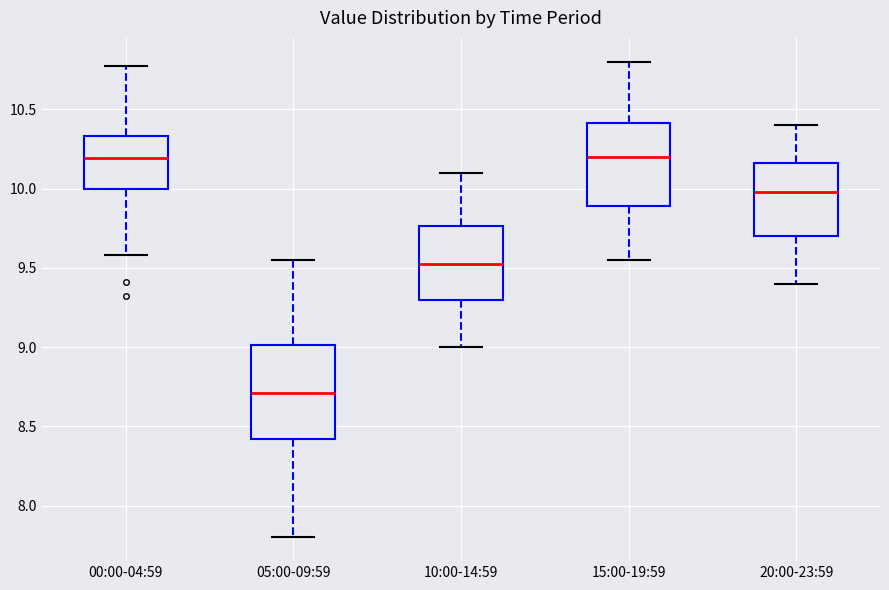

Reading left to right, read every box against the y-axis: the position of its median line, the range the box covers, and the ends of its whiskers. The values are not printed on the chart, so give them approximately, as read against the axis.

00:00-04:59: median 10.20, box 10.00 to 10.35, whiskers 9.60 to 10.75
05:00-09:59: median 8.70, box 8.40 to 9.00, whiskers 7.80 to 9.55
10:00-14:59: median 9.55, box 9.30 to 9.75, whiskers 9.00 to 10.10
15:00-19:59: median 10.20, box 9.90 to 10.40, whiskers 9.55 to 10.80
20:00-23:59: median 10.00, box 9.70 to 10.15, whiskers 9.40 to 10.40